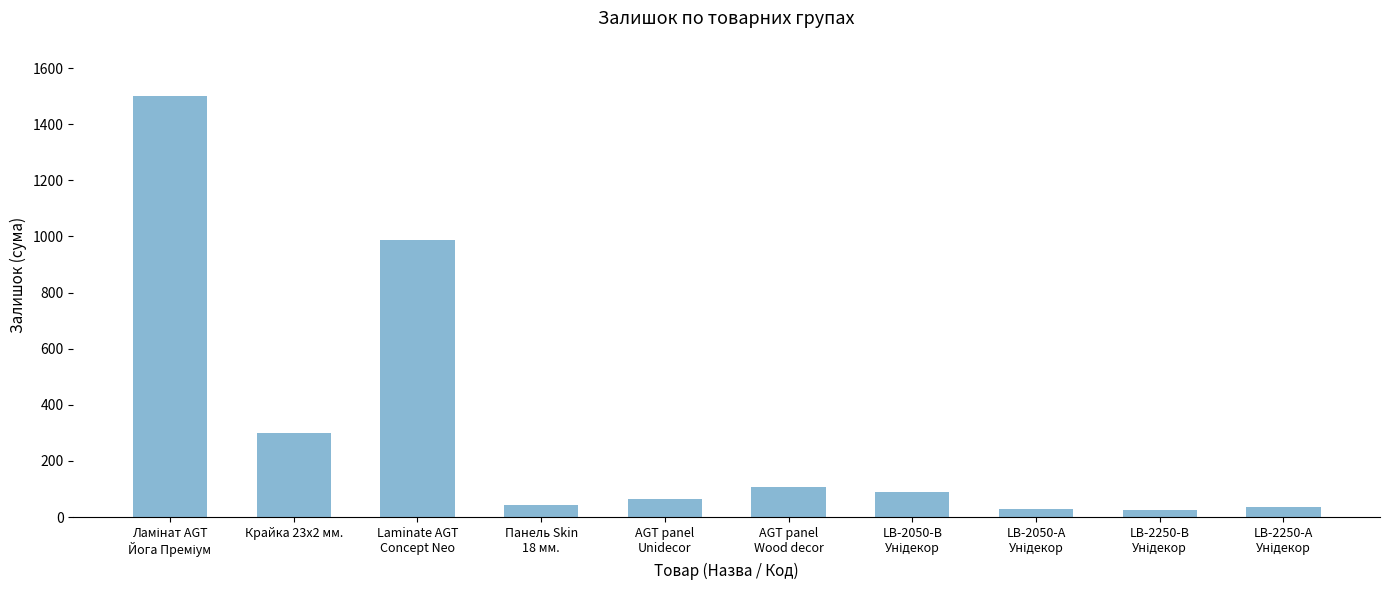

What is the greatest value displayed?

1502